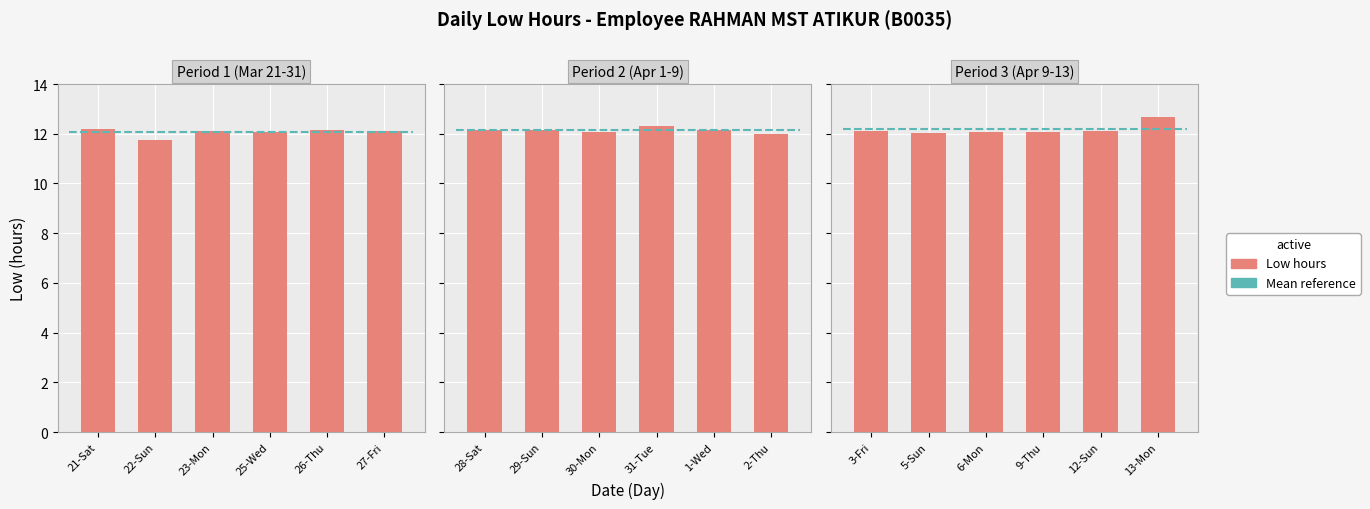

Are the bars horizontal?

No